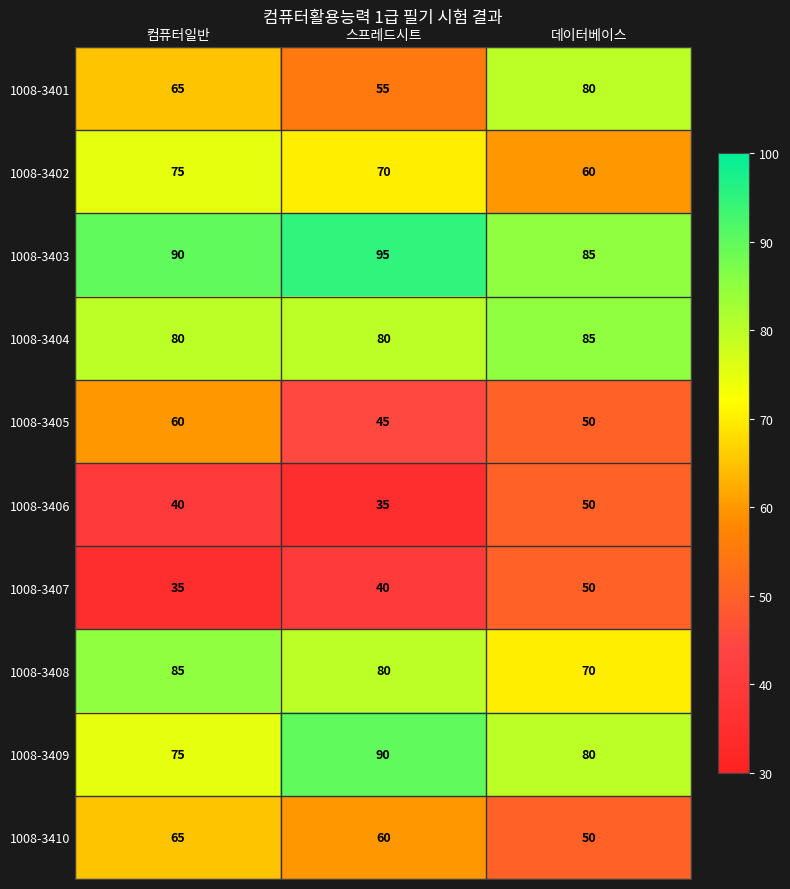

List the labels in order of 1008-3408 value, largest first.

컴퓨터일반, 스프레드시트, 데이터베이스